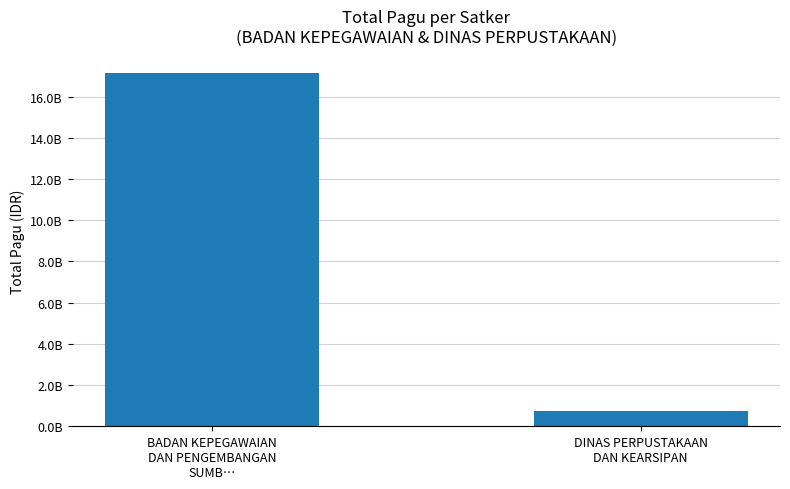

Reading left to right, transcribe all the data shown in this chart.

BADAN KEPEGAWAIAN
DAN PENGEMBANGAN
SUMB…=17141753076	DINAS PERPUSTAKAAN
DAN KEARSIPAN=725114400